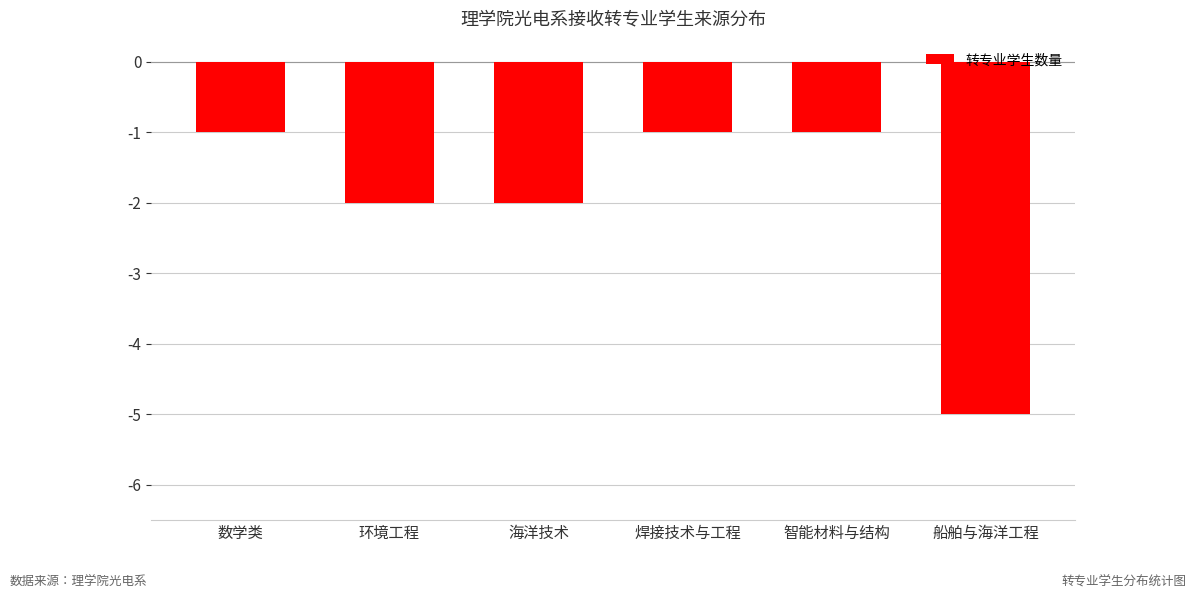

What is the difference between the maximum and minimum values?

4